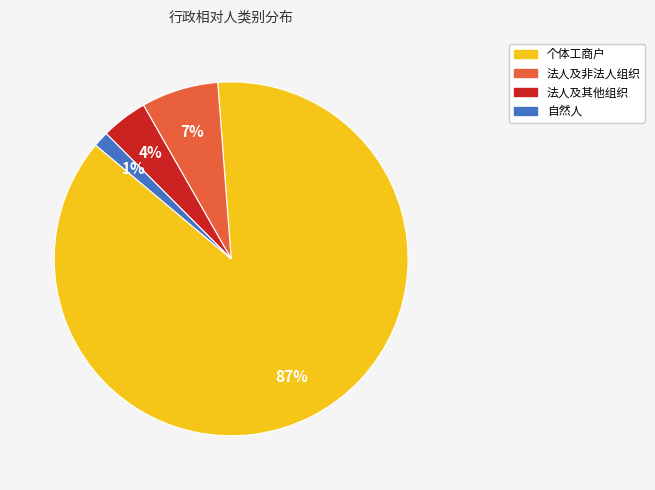

Combined, do 自然人 and 法人及非法人组织 account for over 50%?

No